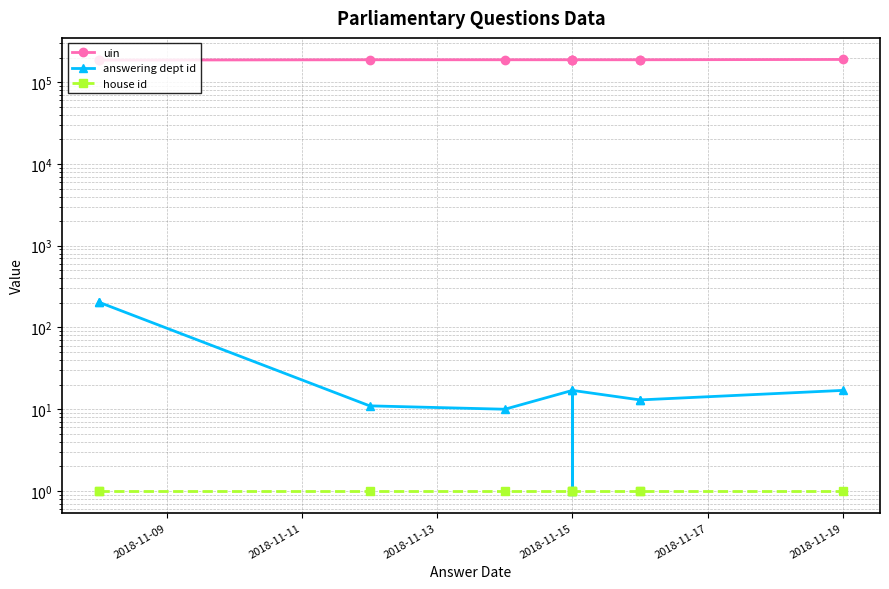

What is the lowest value of the house id series?

1